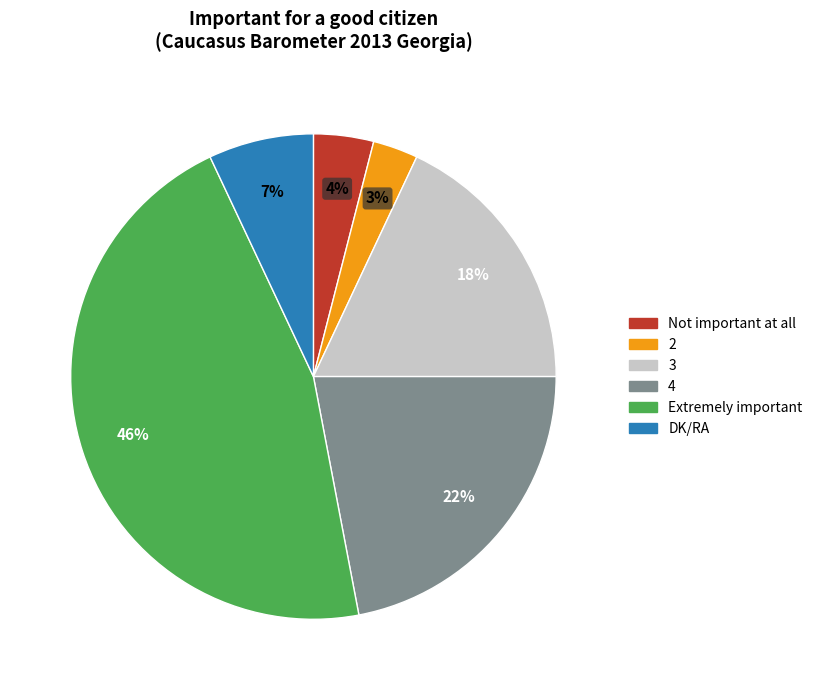

What is the smallest slice in the pie chart?

2